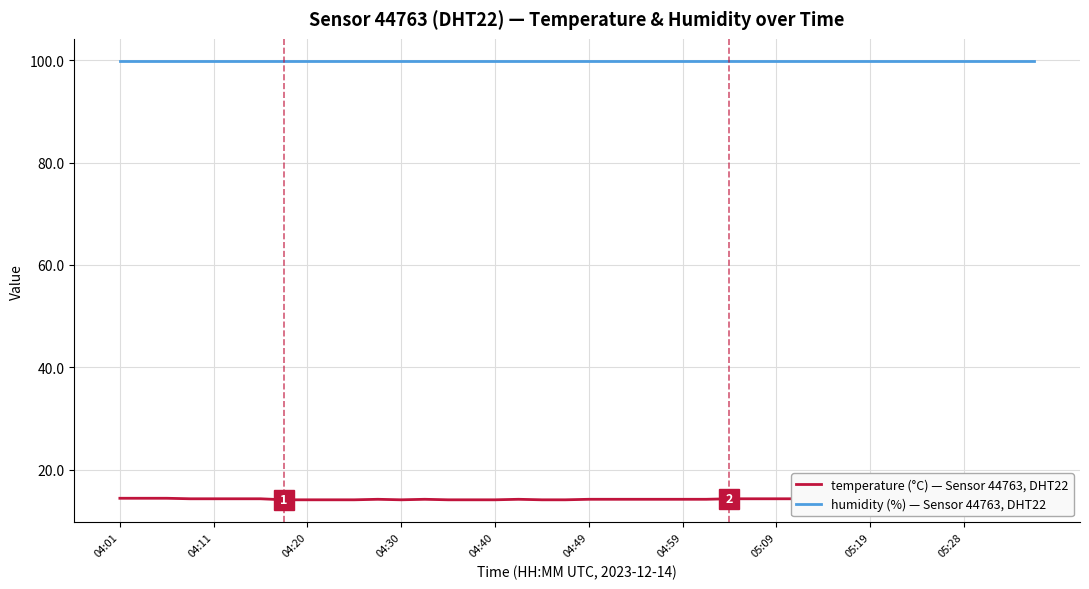

List the series in order of their peak value, highest first.

humidity (%) — Sensor 44763, DHT22, temperature (°C) — Sensor 44763, DHT22